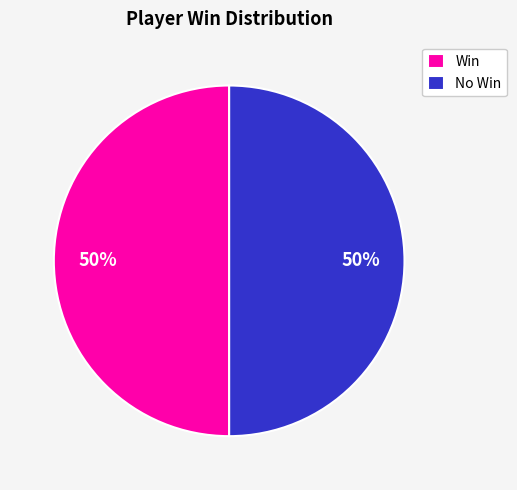

How many slices are in this pie chart?

2